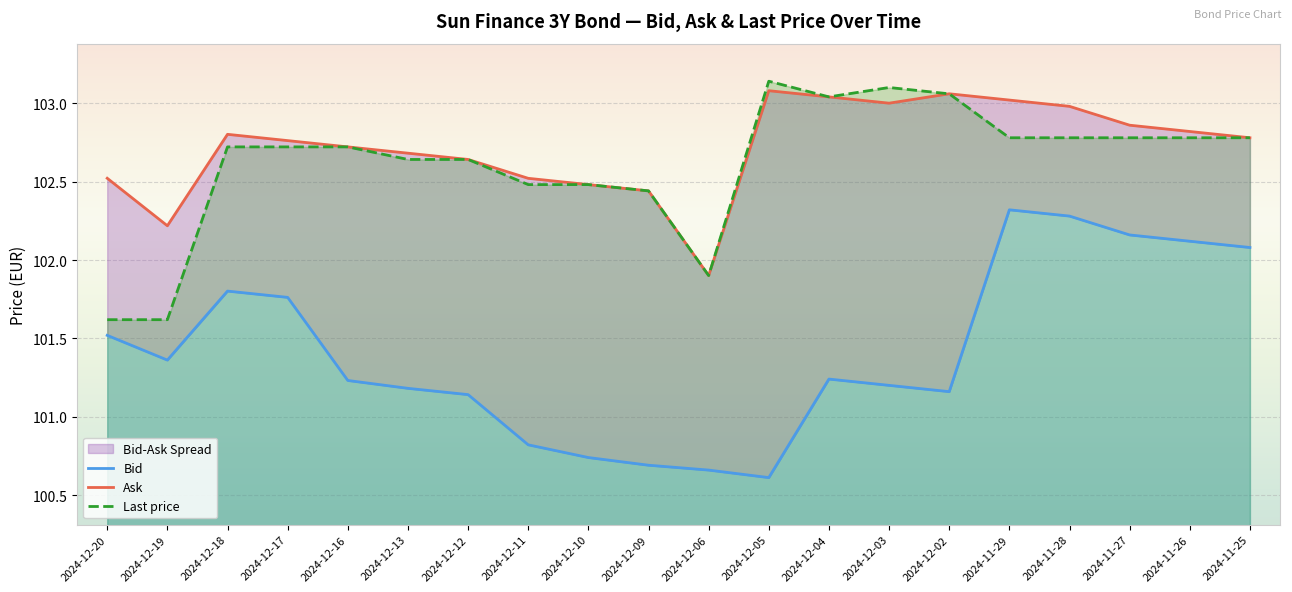

What is the average value of the Last price series?

102.6